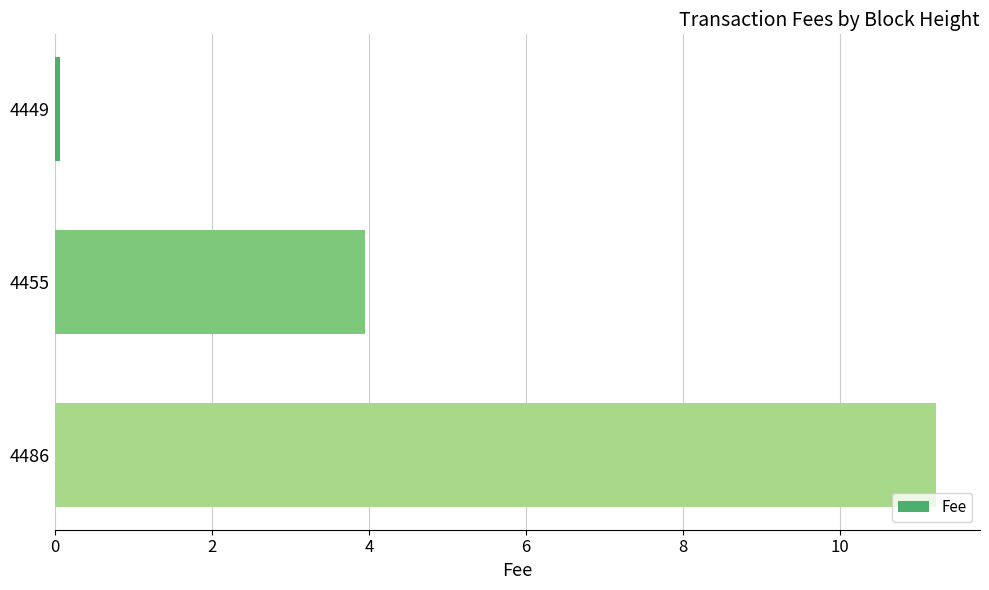

List the labels in order of value, largest first.

4486, 4455, 4449